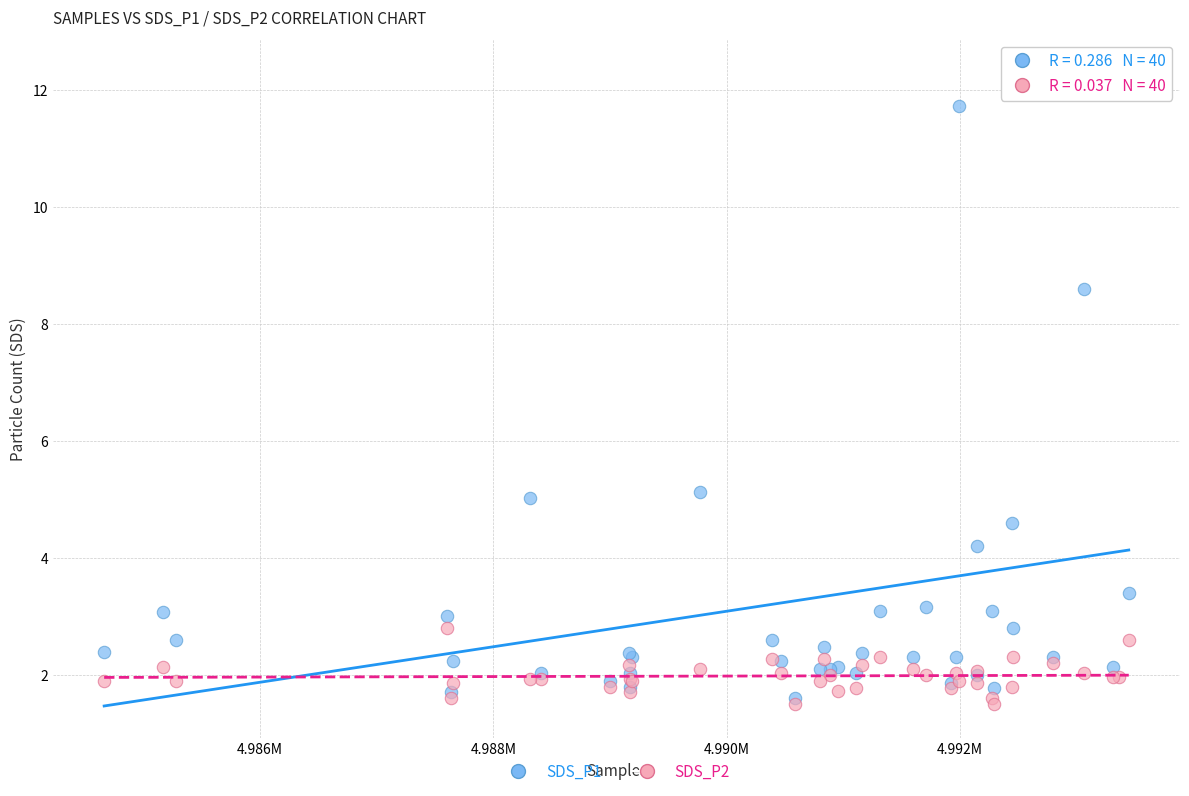

What are all the series names shown in the legend?

SDS_P1, SDS_P2